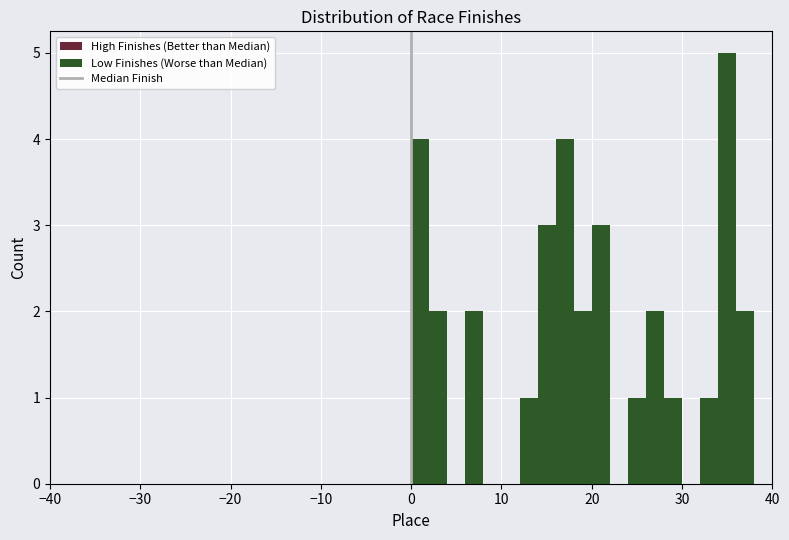

Around what value on the x-axis is the tallest bar? Give the approximate position of its centre, as read against the axis.

35